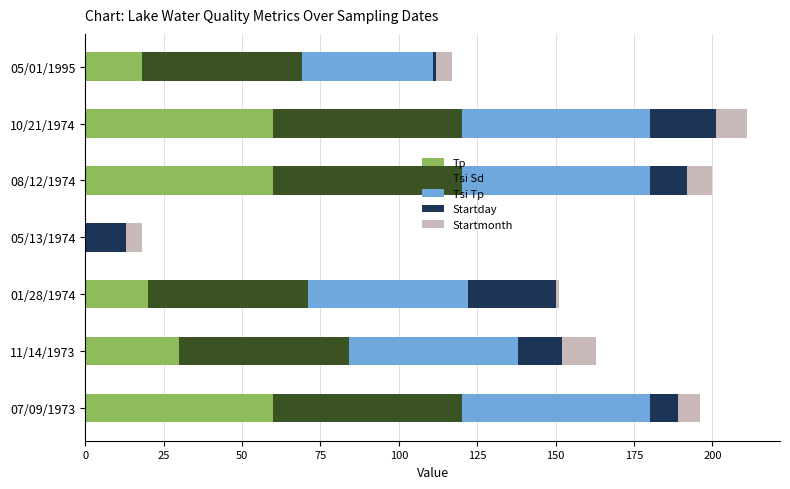

What is the sum of all Tp values?

248